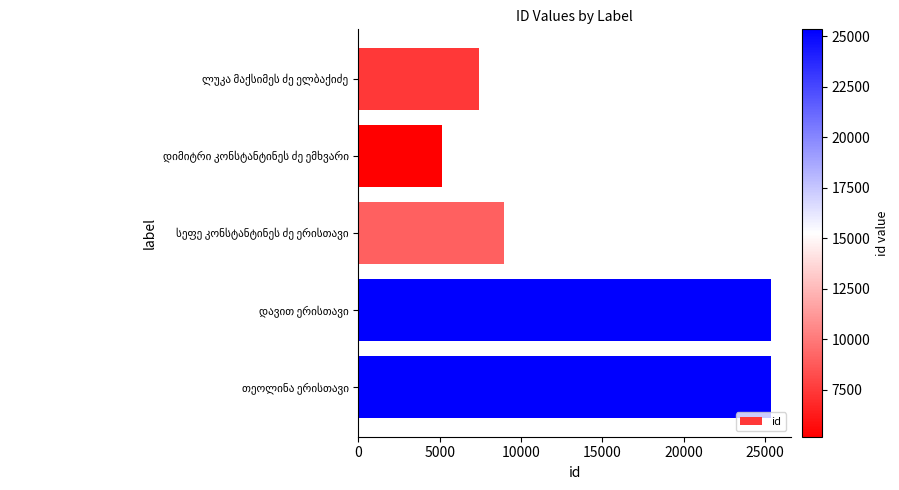

Are the bars grouped side by side (vs. stacked)?

No